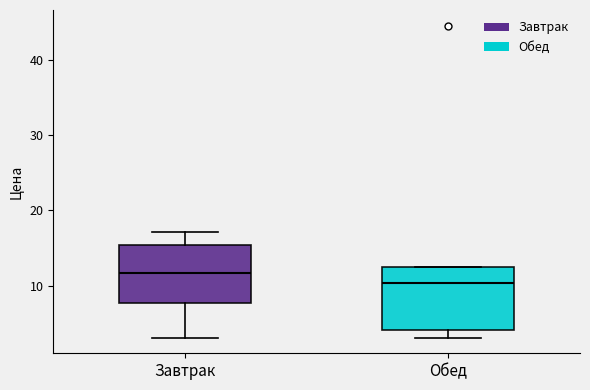

Reading left to right, read every box against the y-axis: the position of its median line, the range the box covers, and the ends of its whiskers. The values are not printed on the chart, so give them approximately, as read against the axis.

Завтрак: median 12, box 8 to 15, whiskers 3 to 17
Обед: median 10, box 4 to 13, whiskers 3 to 13